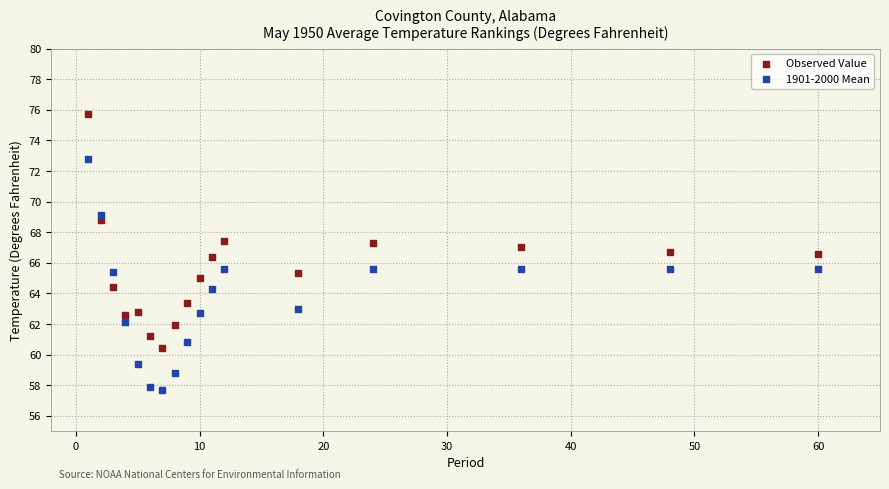

Which series contains the highest Y value?

Observed Value